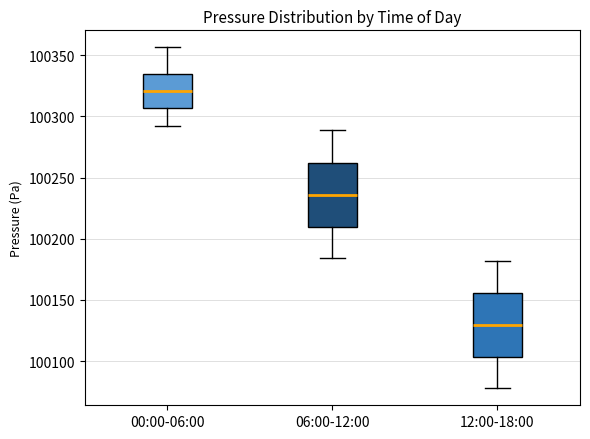

Reading left to right, transcribe this box plot: for each box, give where its median line is, the range the box spans, and where its two whiskers end, as read against the y-axis. The values are not printed on the chart, so give them approximately, as read against the axis.

00:00-06:00: median 100320, box 100305 to 100335, whiskers 100290 to 100355
06:00-12:00: median 100235, box 100210 to 100260, whiskers 100185 to 100290
12:00-18:00: median 100130, box 100105 to 100155, whiskers 100080 to 100180